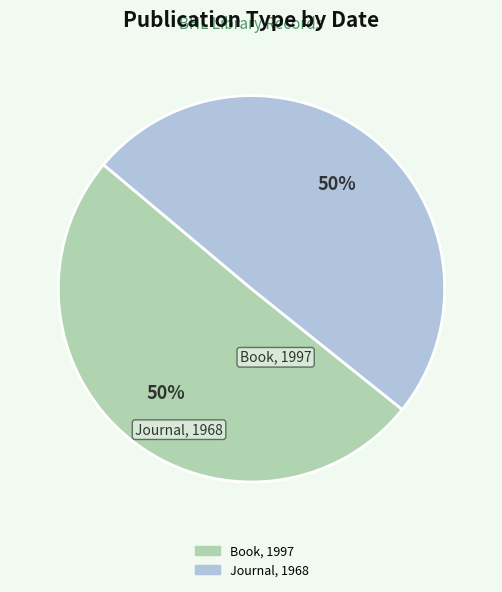

To the nearest percent, what is the average slice percentage?

50%